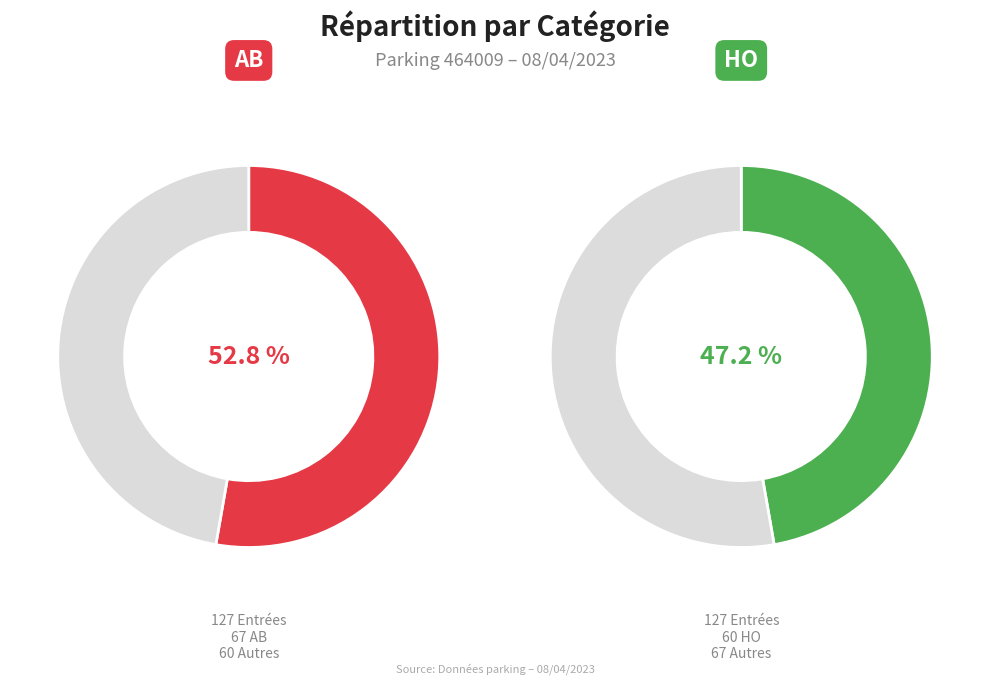

What is the total percentage of HO and AB?

100.0%